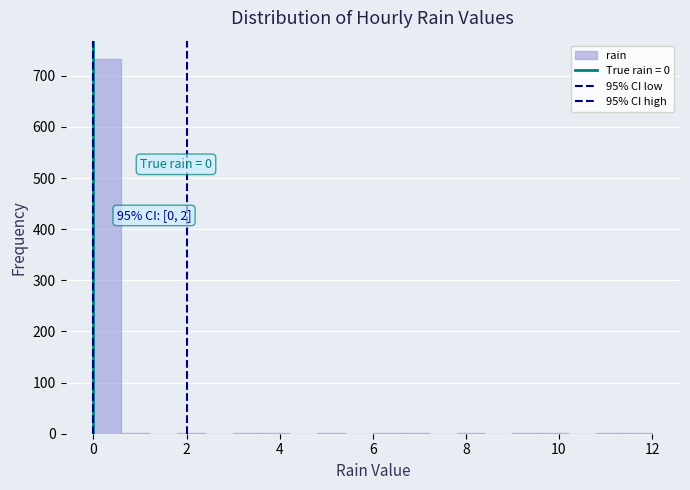

Around what value on the x-axis is the tallest bar? Give the approximate position of its centre, as read against the axis.

0.4